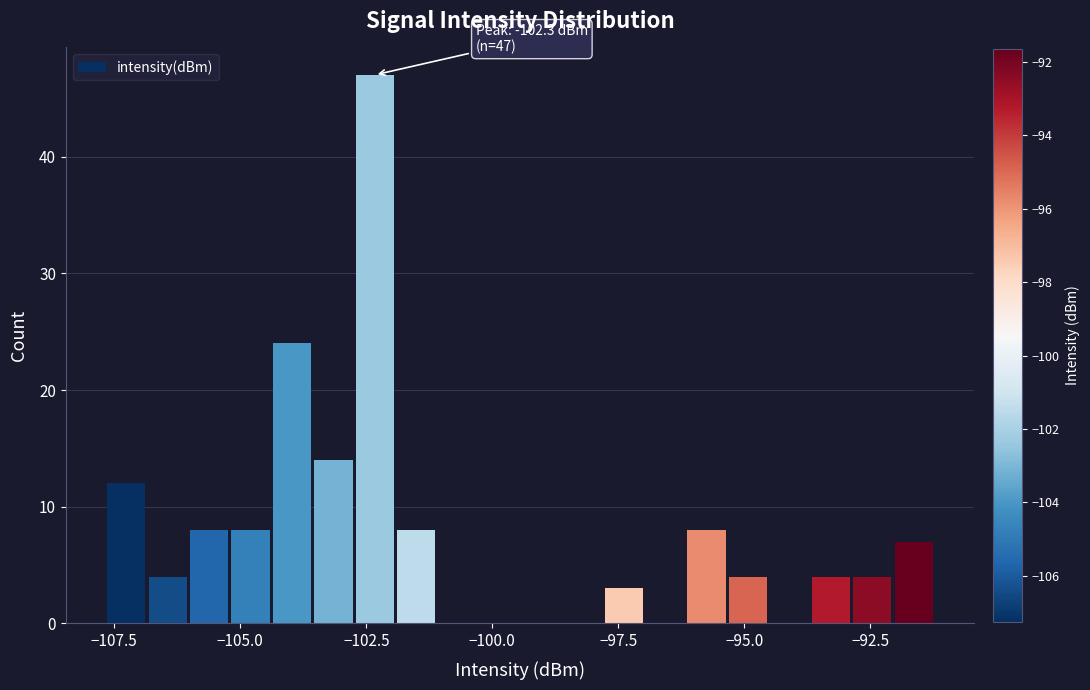

Around what value on the x-axis is the tallest bar? Give the approximate position of its centre, as read against the axis.

-102.5